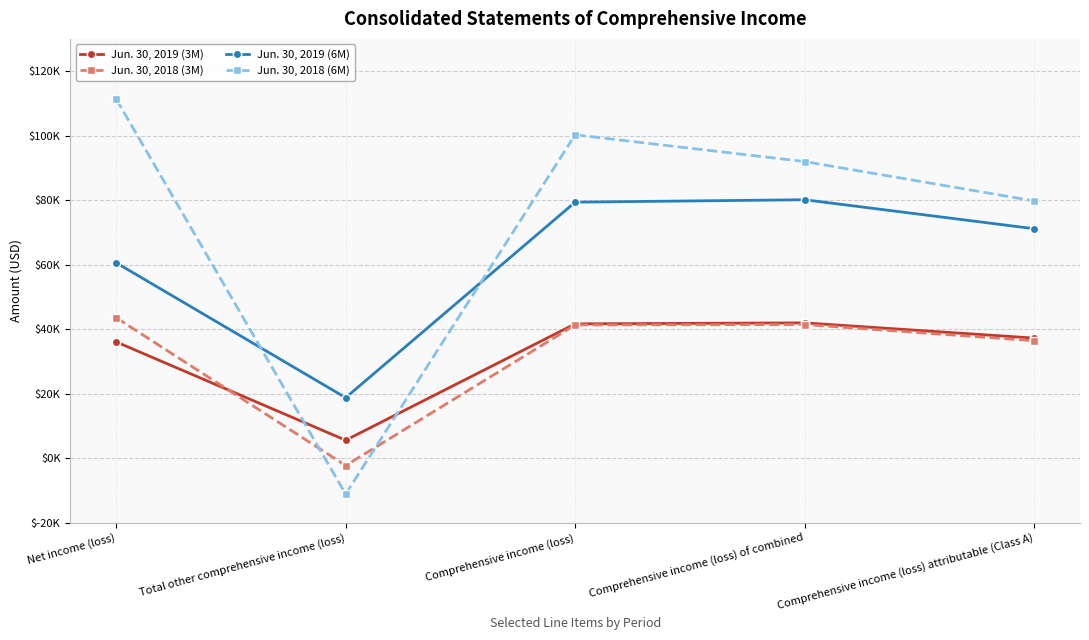

Which series has the widest spread of values?

Jun. 30, 2018 (6M)